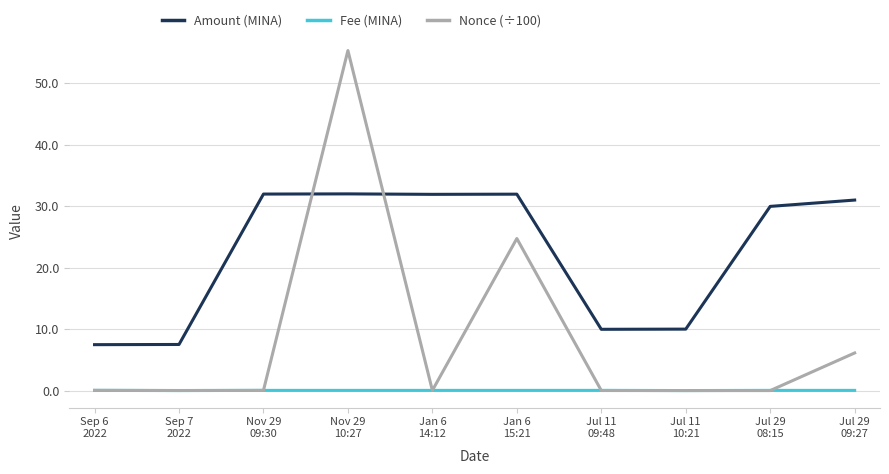

Rank the series by their maximum value, from lowest to highest.

Fee (MINA), Amount (MINA), Nonce (÷100)